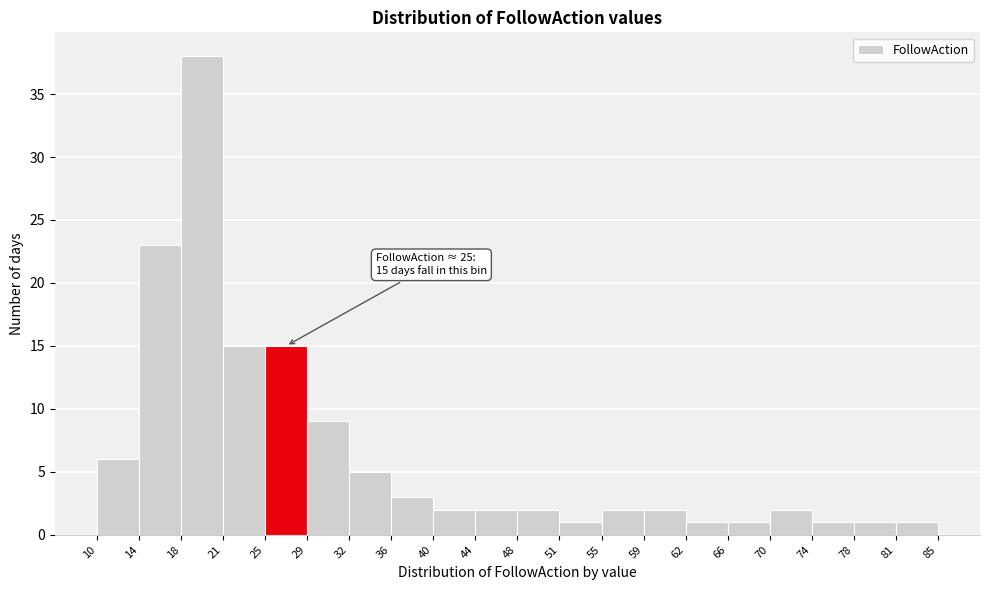

Over which range of the x-axis is the bar tallest?

18 to 21